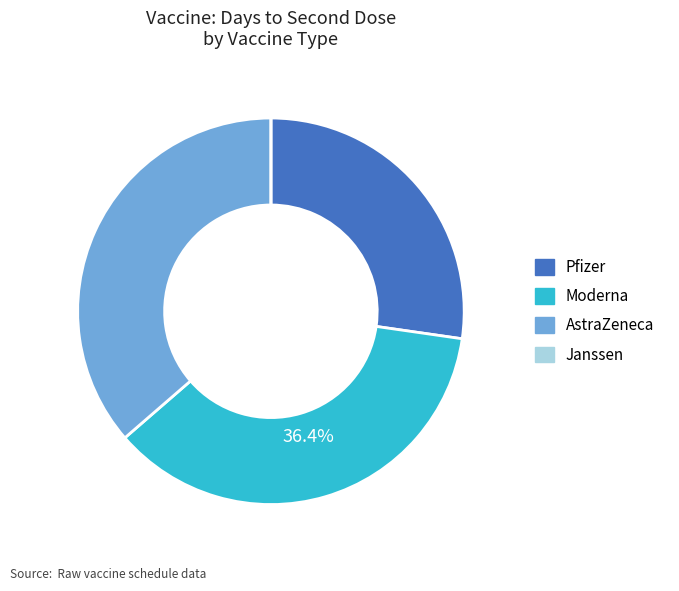

To the nearest percent, what percentage of the pie is AstraZeneca?

36%